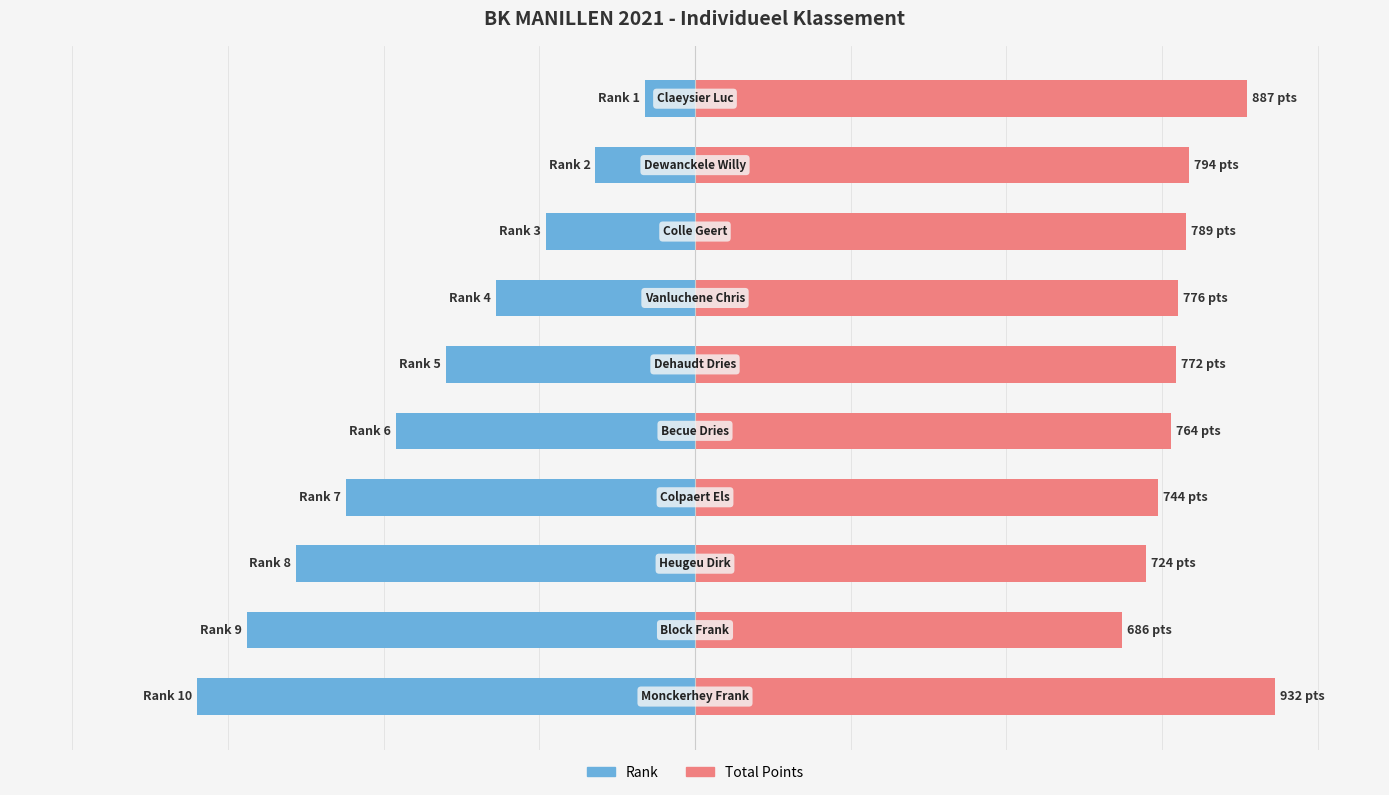

What is the highest value of the Rank (scaled) series?

-80